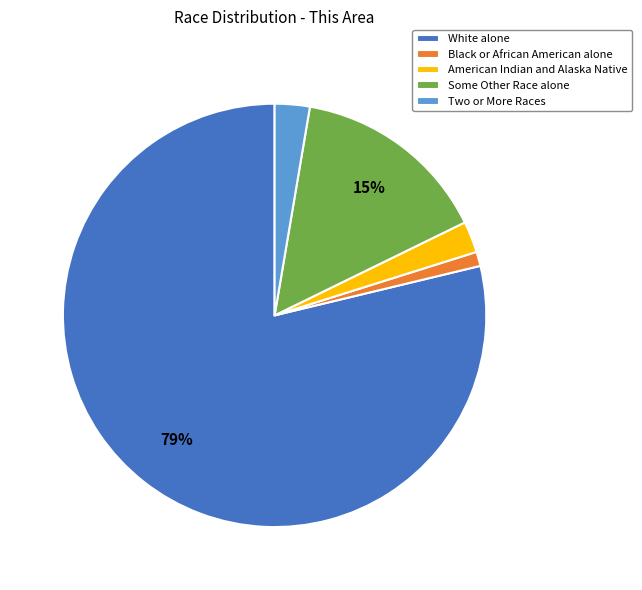

Is the sum of Black or African American alone and Two or More Races greater than half?

No